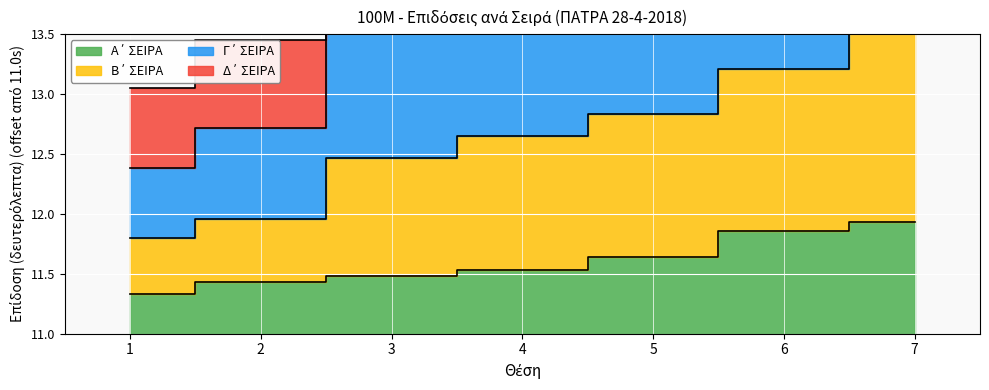

At which label does Β΄ ΣΕΙΡΑ reach its peak?

7